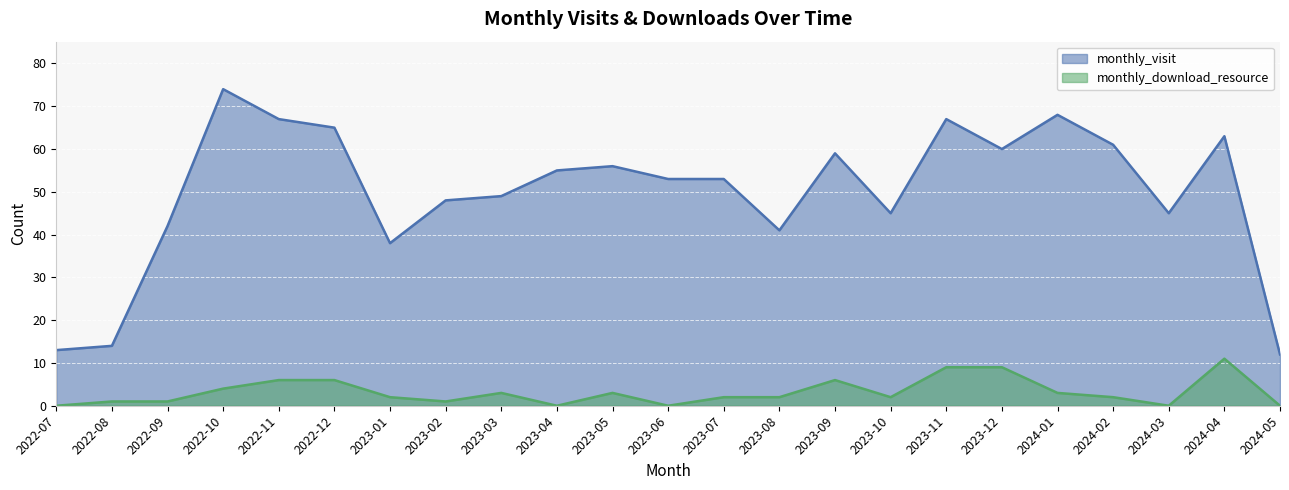

Reading right to left, list all the values displayed in this chart.

monthly_visit: 2024-05=12	2024-04=63	2024-03=45	2024-02=61	2024-01=68	2023-12=60	2023-11=67	2023-10=45	2023-09=59	2023-08=41	2023-07=53	2023-06=53	2023-05=56	2023-04=55	2023-03=49	2023-02=48	2023-01=38	2022-12=65	2022-11=67	2022-10=74	2022-09=42	2022-08=14	2022-07=13
monthly_download_resource: 2024-05=0	2024-04=11	2024-03=0	2024-02=2	2024-01=3	2023-12=9	2023-11=9	2023-10=2	2023-09=6	2023-08=2	2023-07=2	2023-06=0	2023-05=3	2023-04=0	2023-03=3	2023-02=1	2023-01=2	2022-12=6	2022-11=6	2022-10=4	2022-09=1	2022-08=1	2022-07=0